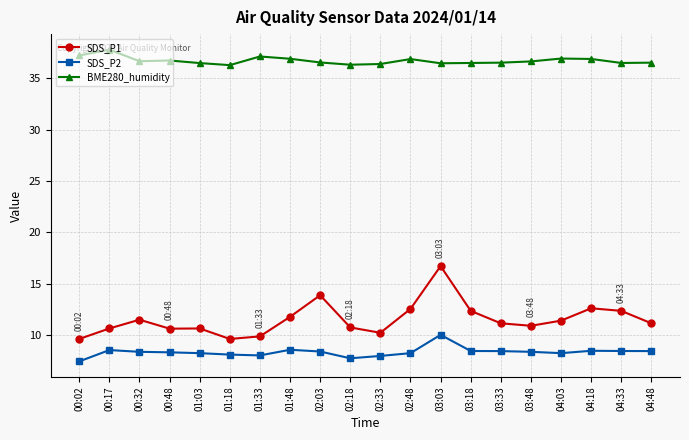

What is the difference between the maximum and minimum values in the BME280_humidity series?

1.5